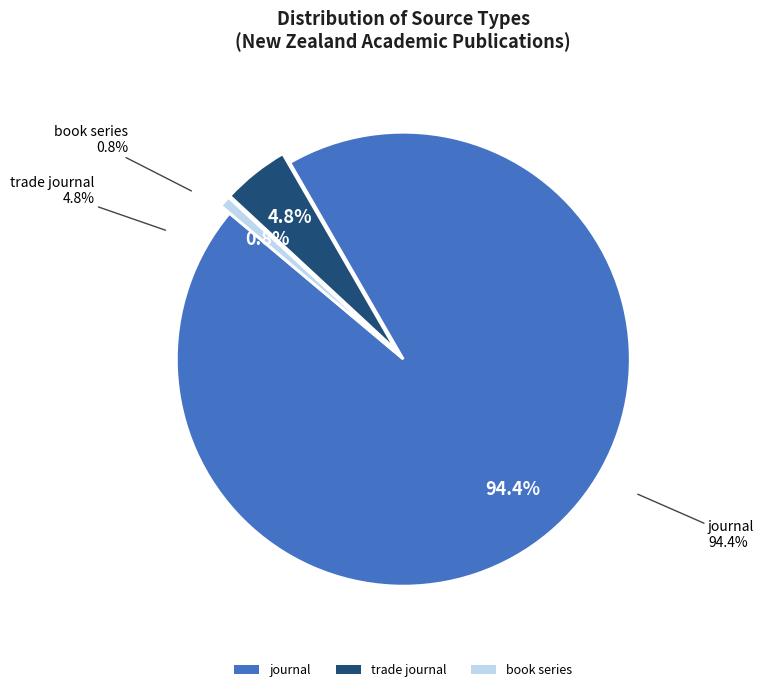

How many segments does this pie chart have?

3